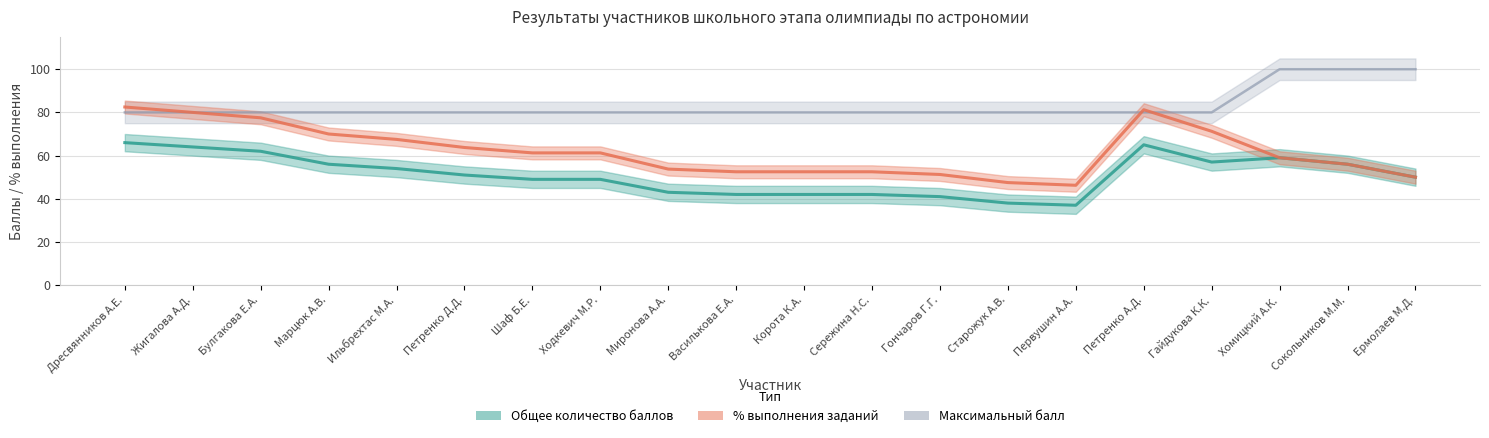

What is the total value across all series at Петренко А.Д.?

226.2